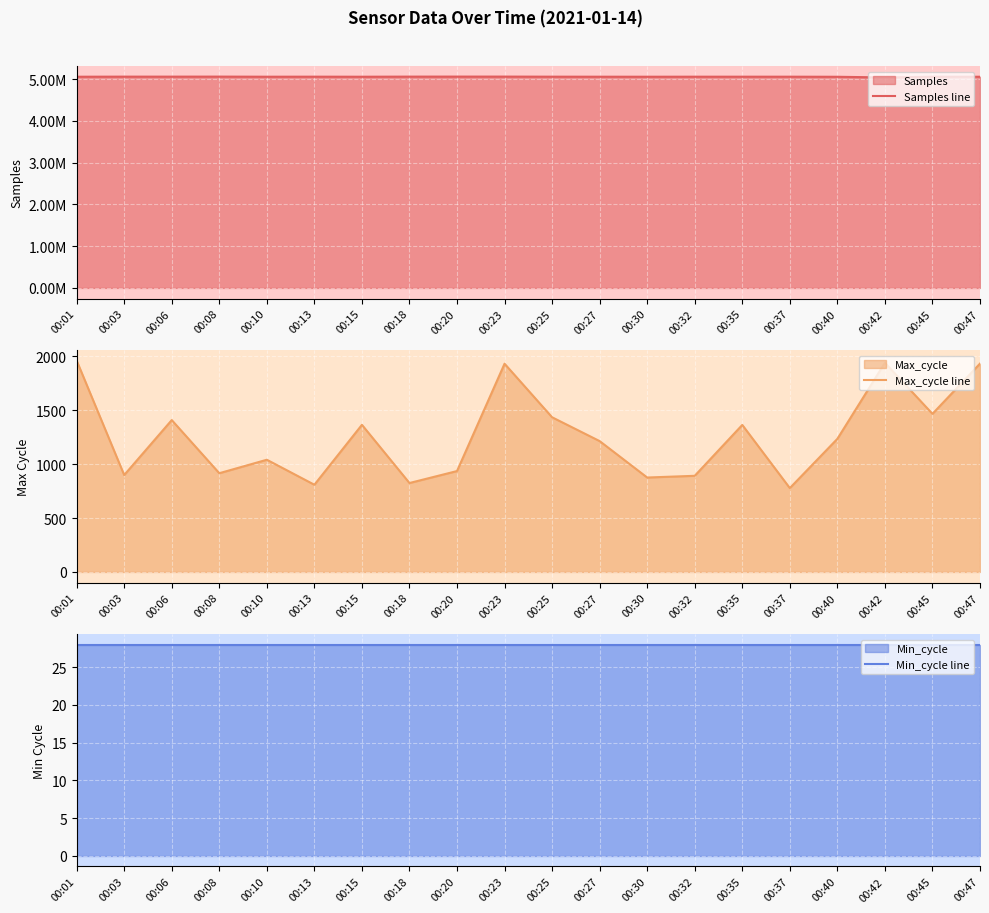

True or false: Max_cycle line and Min_cycle line intersect in this chart.

False